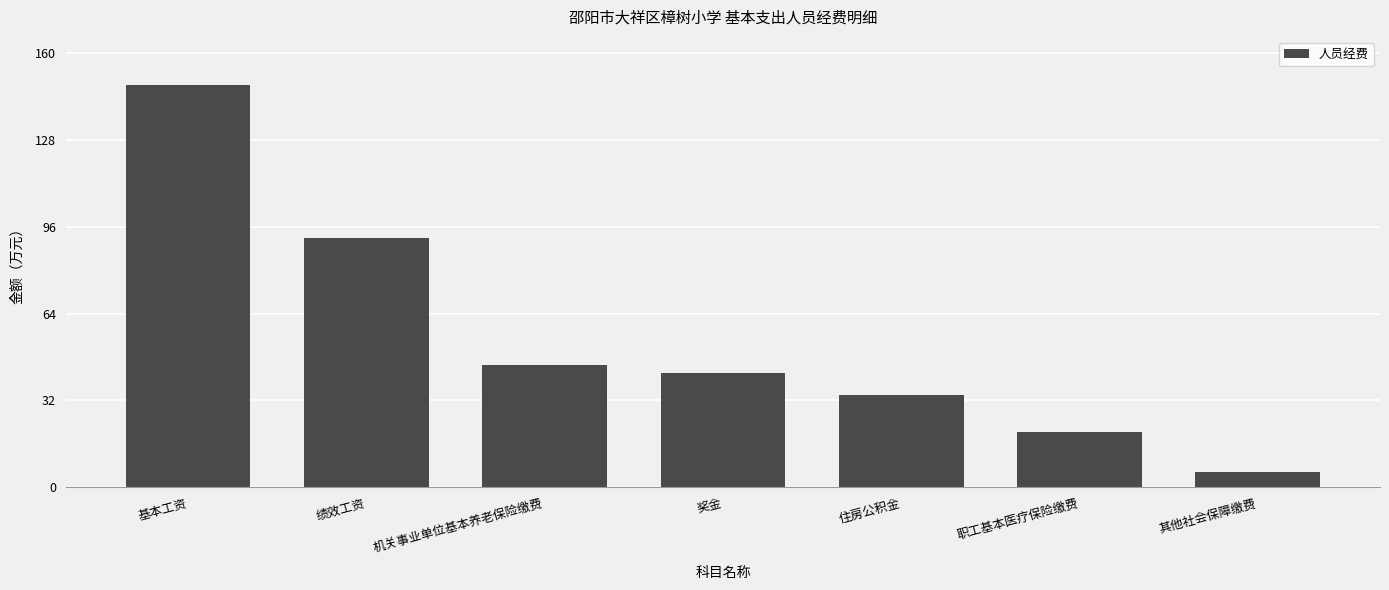

What is the ratio of the value at 基本工资 to the value at 机关事业单位基本养老保险缴费?

3.3